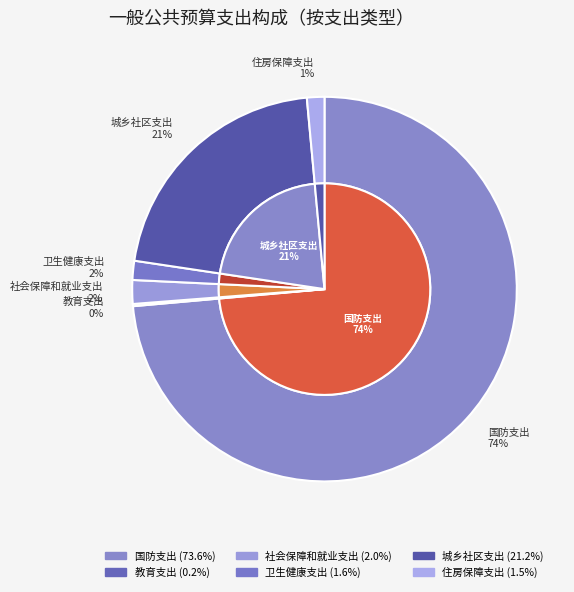

Rank the categories by value from lowest to highest.

教育支出, 住房保障支出, 卫生健康支出, 社会保障和就业支出, 城乡社区支出, 国防支出